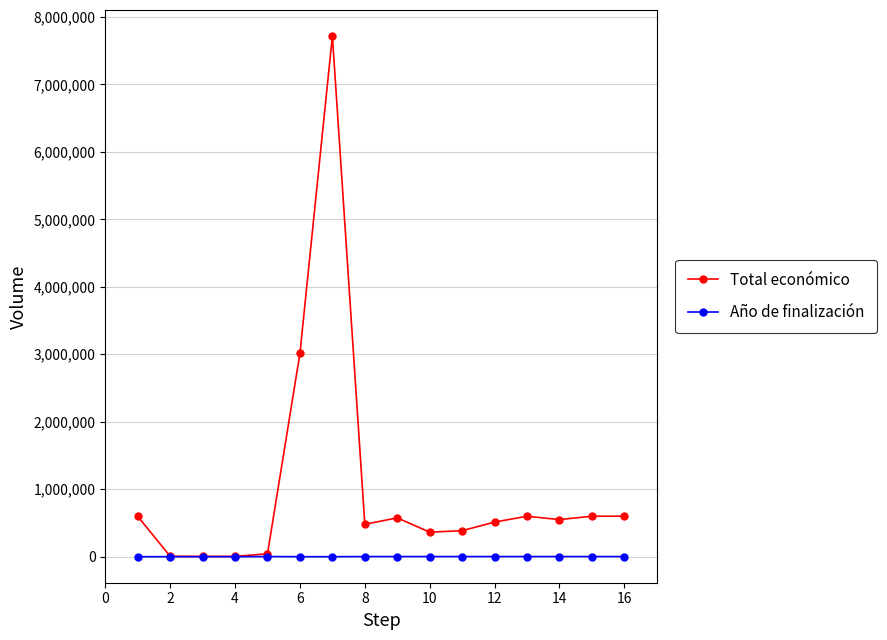

True or false: Total económico has more than 0 points higher than both neighbors.

True